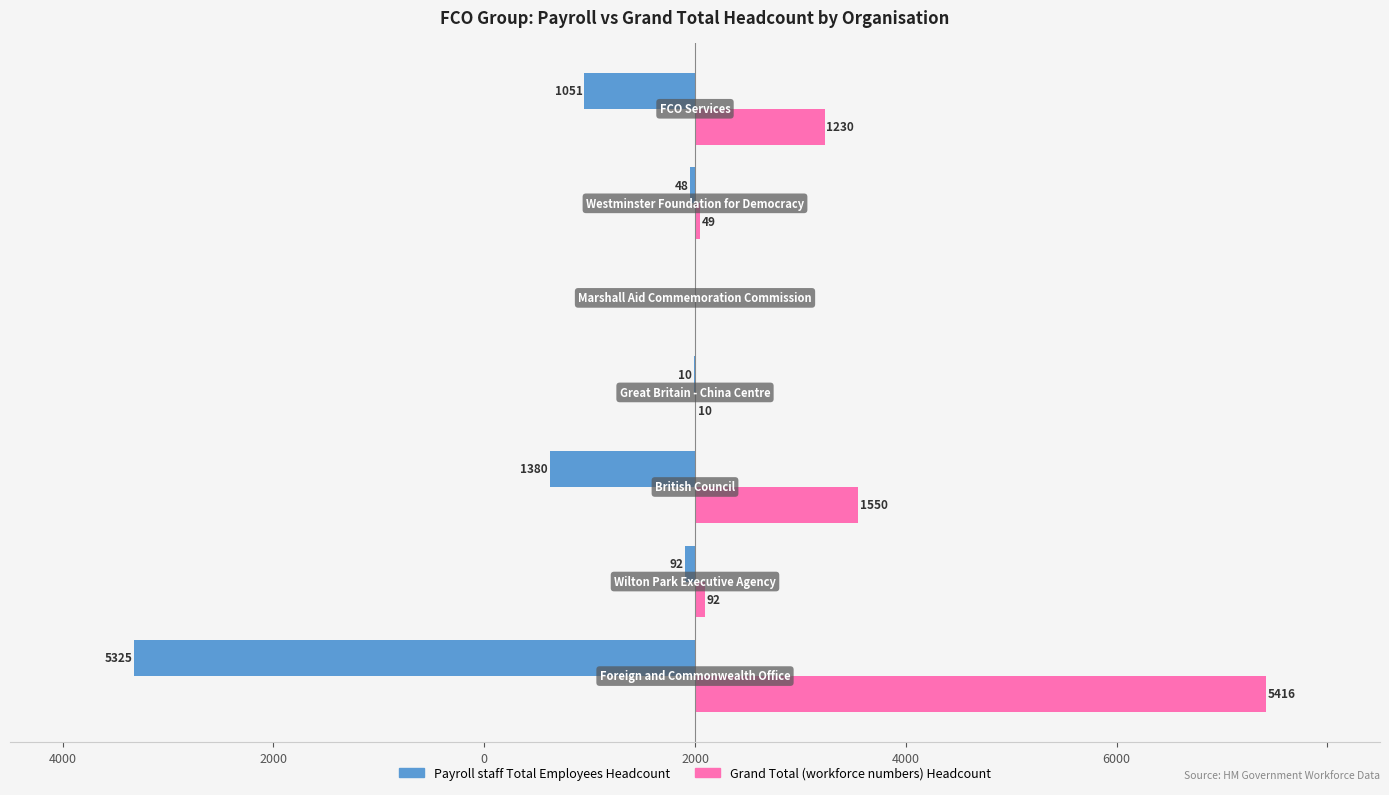

What are all the series names shown in the legend?

Payroll staff Total Employees Headcount, Grand Total (workforce numbers) Headcount